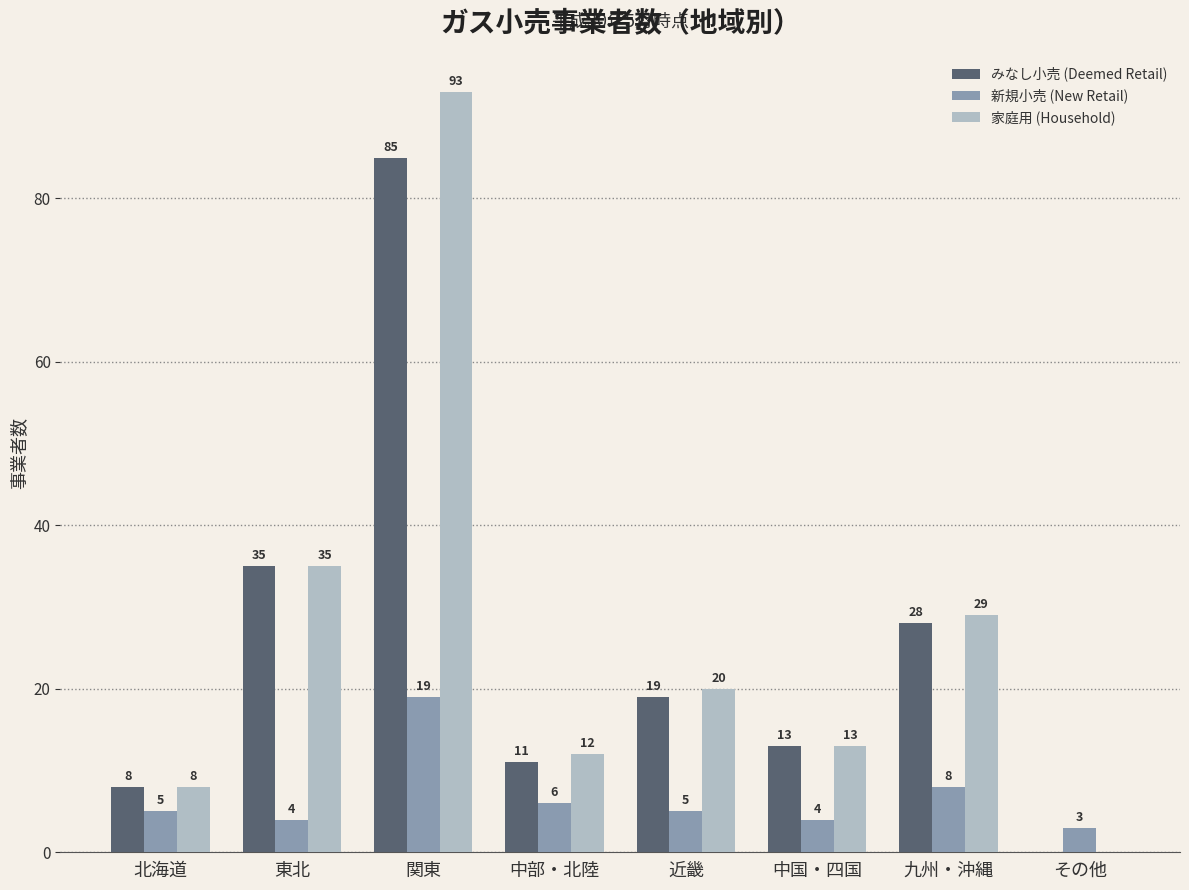

How many groups of bars are there?

8